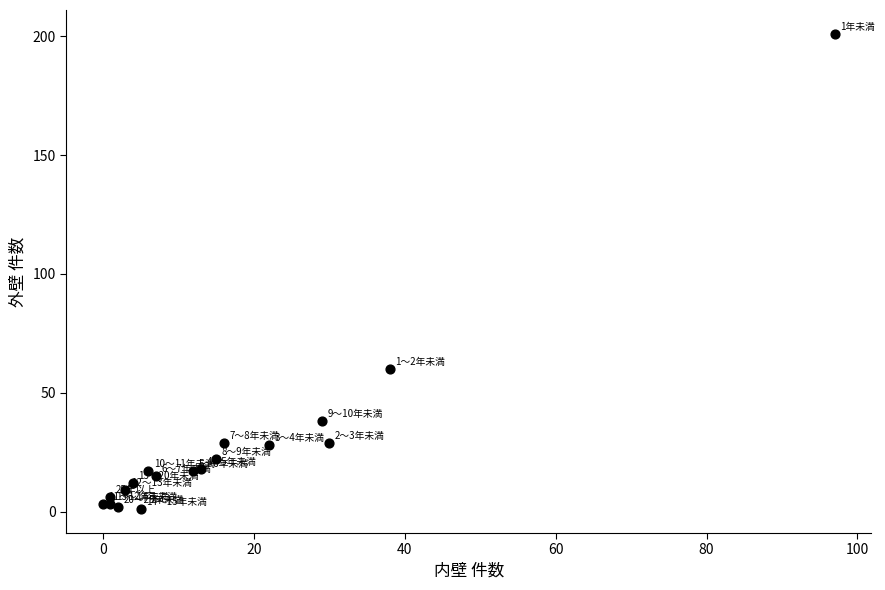

What Y value in the scatter plot is closest to 101?

60